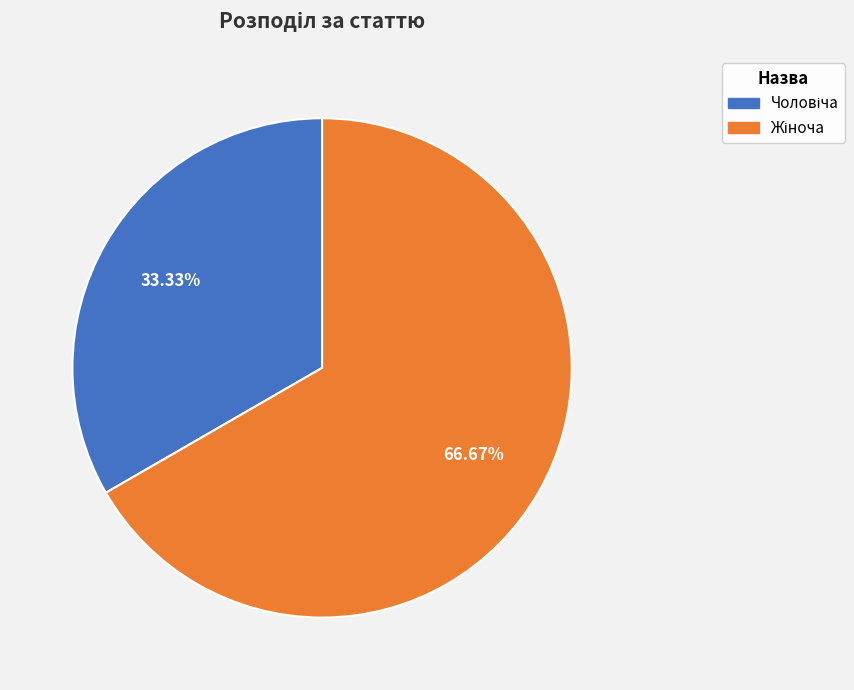

Does any single category account for the majority?

Yes